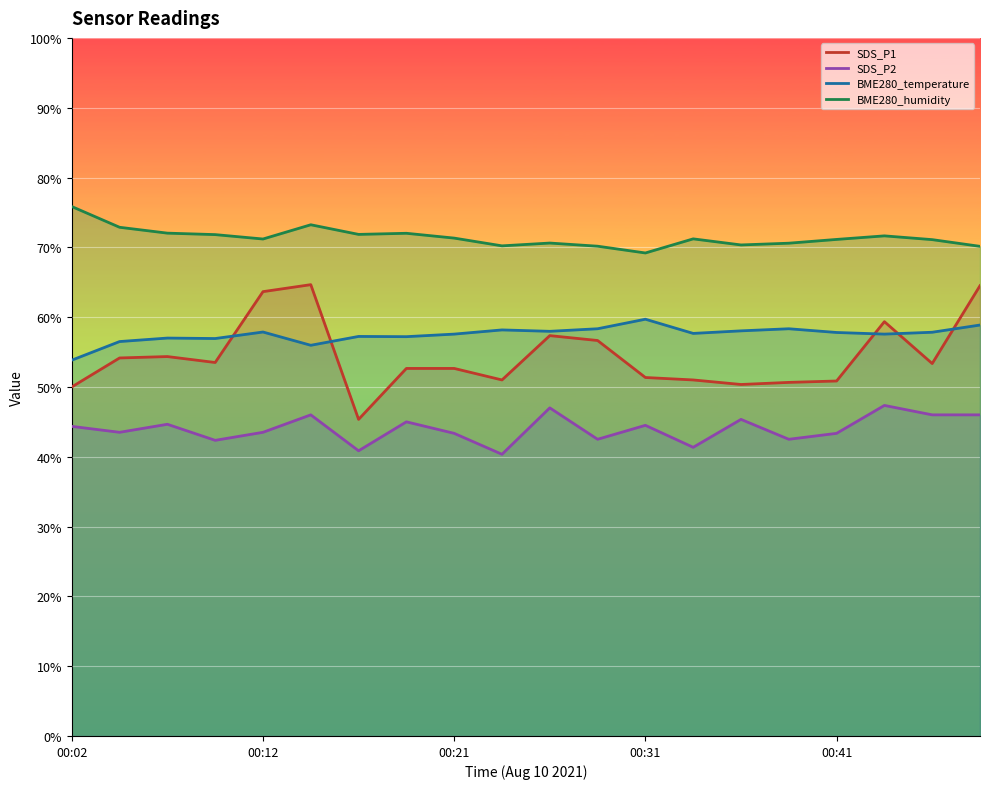

At how many categories does at least one series exceed 73?

2